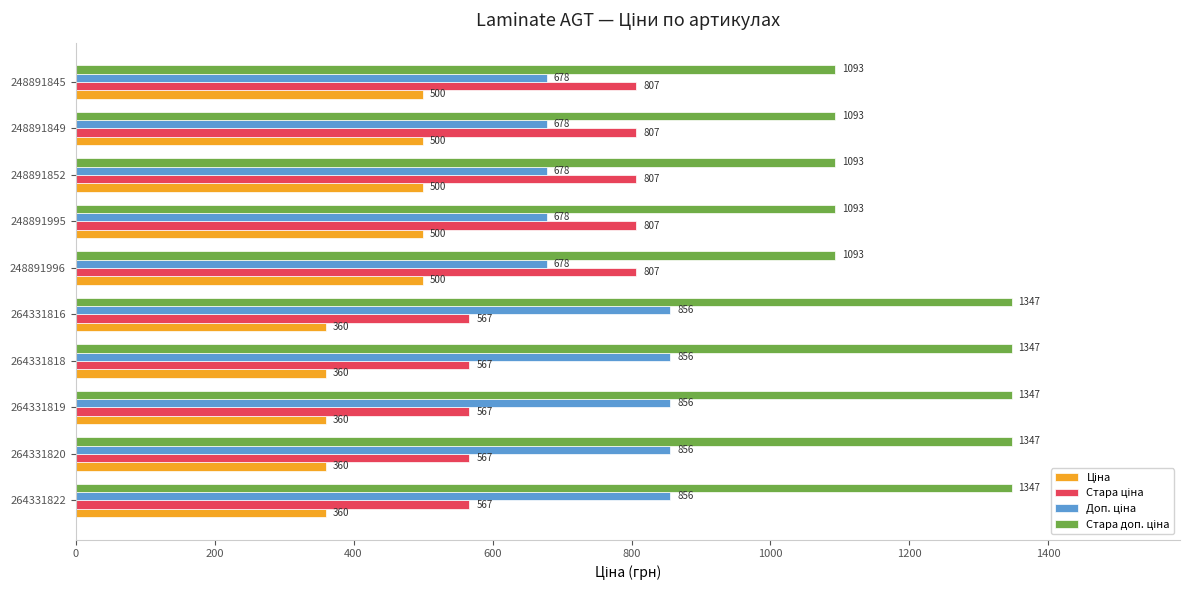

What is the smallest value displayed?

360.0